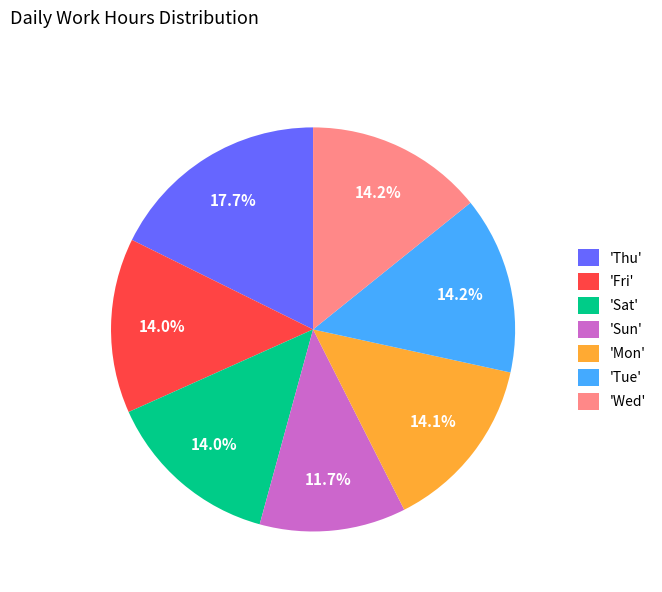

Count the number of slices in the pie.

7